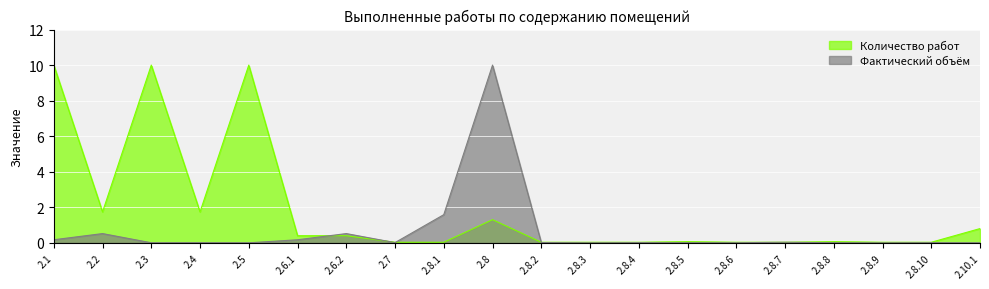

Rank the series at 2.8.6 from highest to lowest value.

Количество работ, Фактический объём